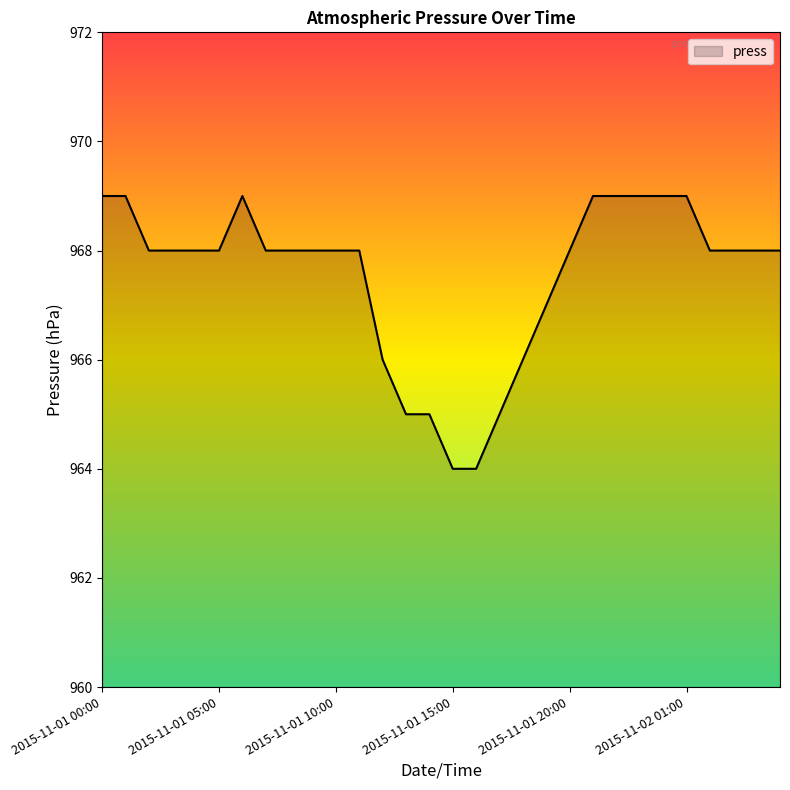

What is the smallest value displayed?

964